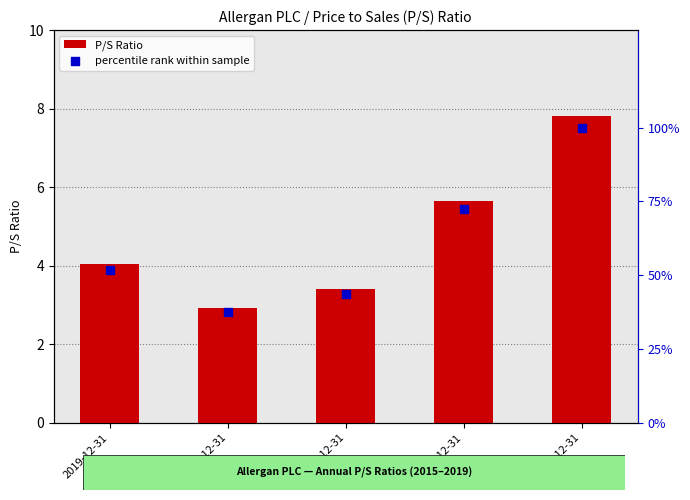

At how many categories does at least one series exceed 92?

1